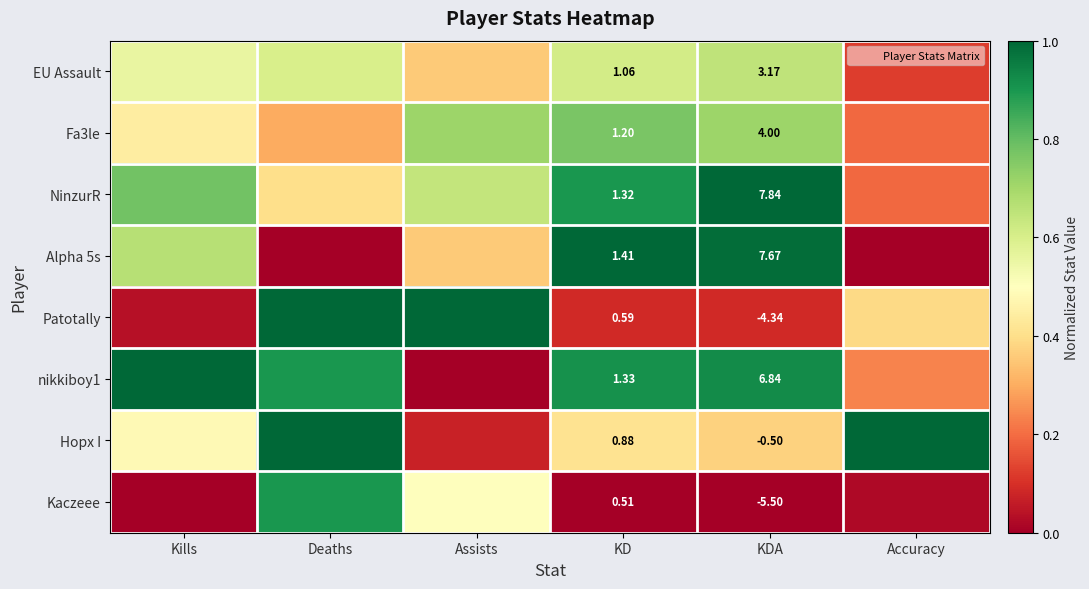

What is the total value across all series at Deaths?

5.1